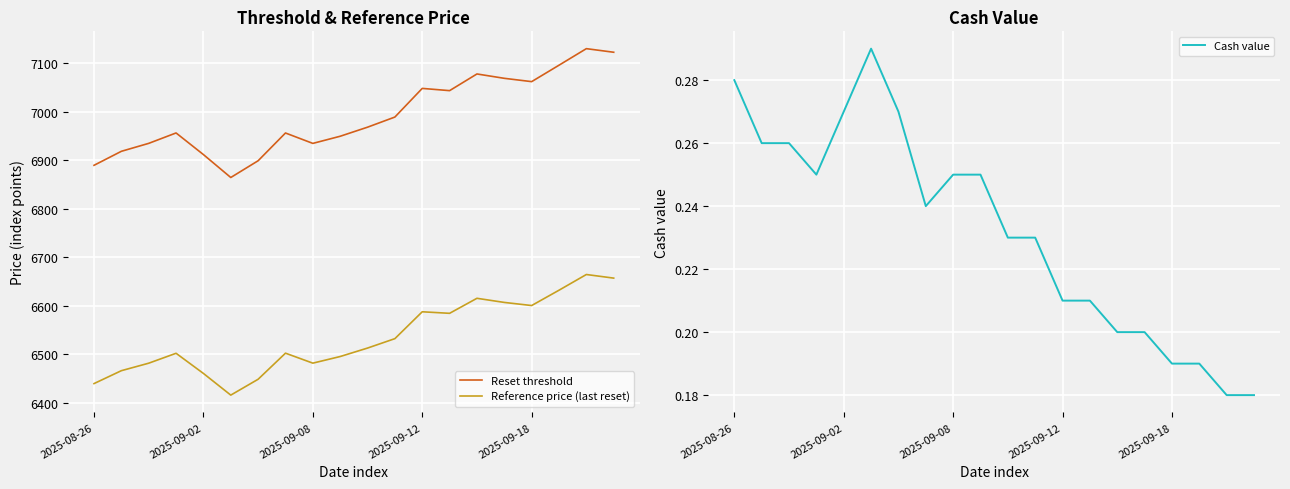

The value of Reference price (last reset) at 2025-09-02 is 6460.3. True or false?

True